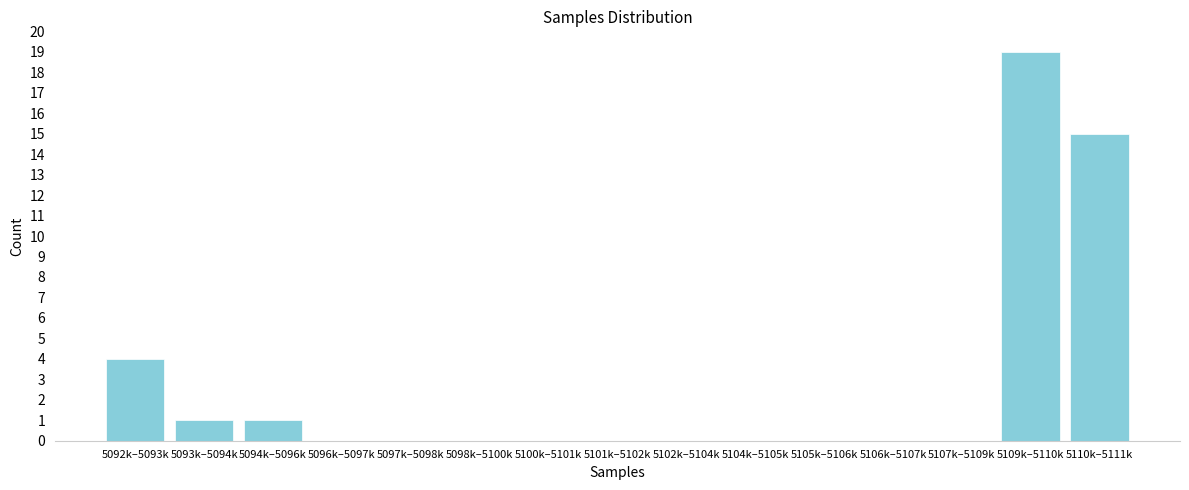

Reading left to right, list all the values displayed in this chart.

5092k–5093k=4	5093k–5094k=1	5094k–5096k=1	5096k–5097k=0	5097k–5098k=0	5098k–5100k=0	5100k–5101k=0	5101k–5102k=0	5102k–5104k=0	5104k–5105k=0	5105k–5106k=0	5106k–5107k=0	5107k–5109k=0	5109k–5110k=19	5110k–5111k=15